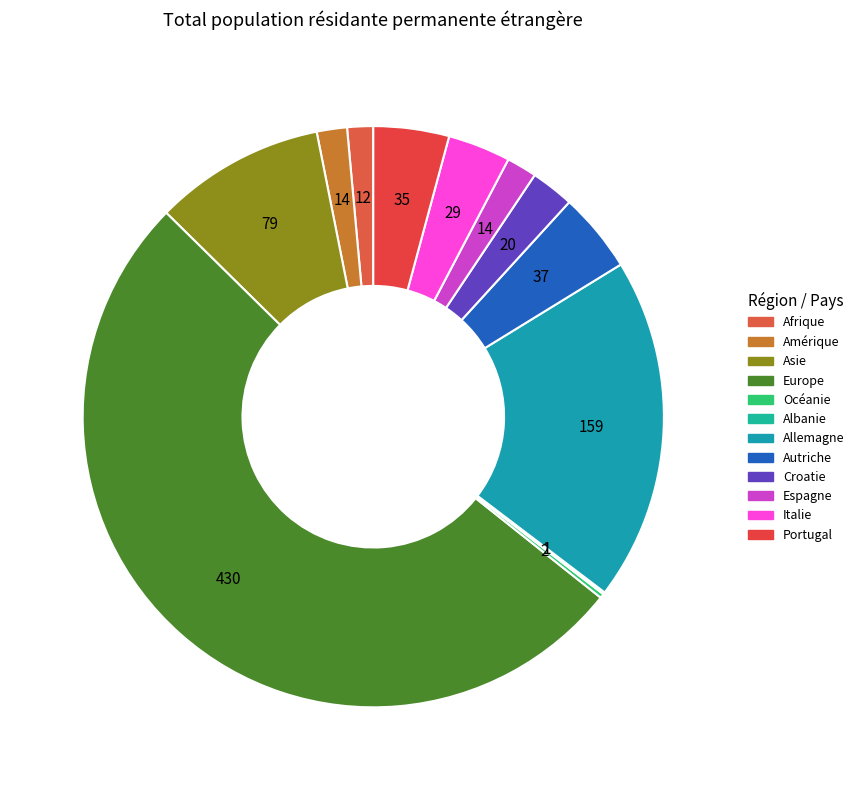

How many segments does this pie chart have?

12